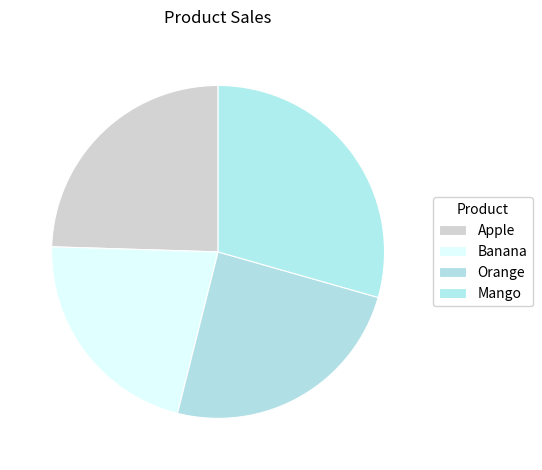

Count the number of slices in the pie.

4